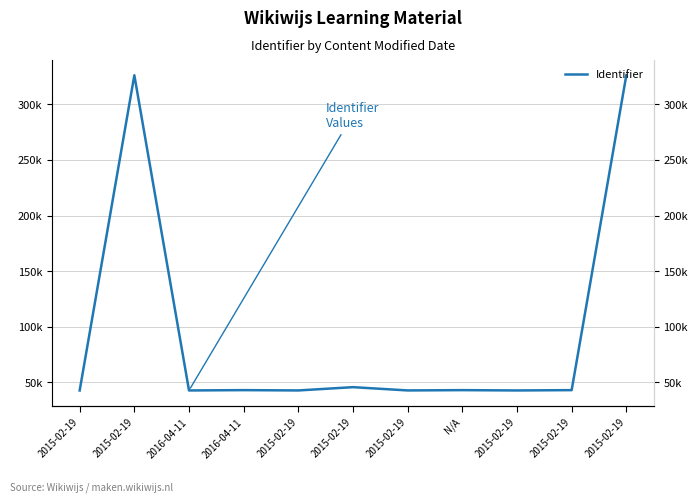

How many points are higher than both their immediate neighbors (excluding endpoints)?

4